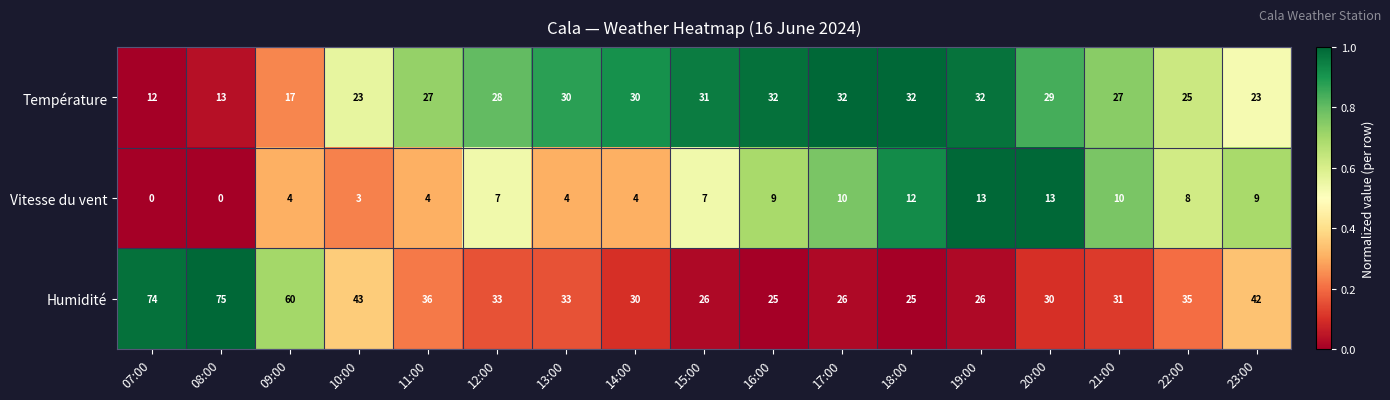

How many categories are shown in the chart?

17